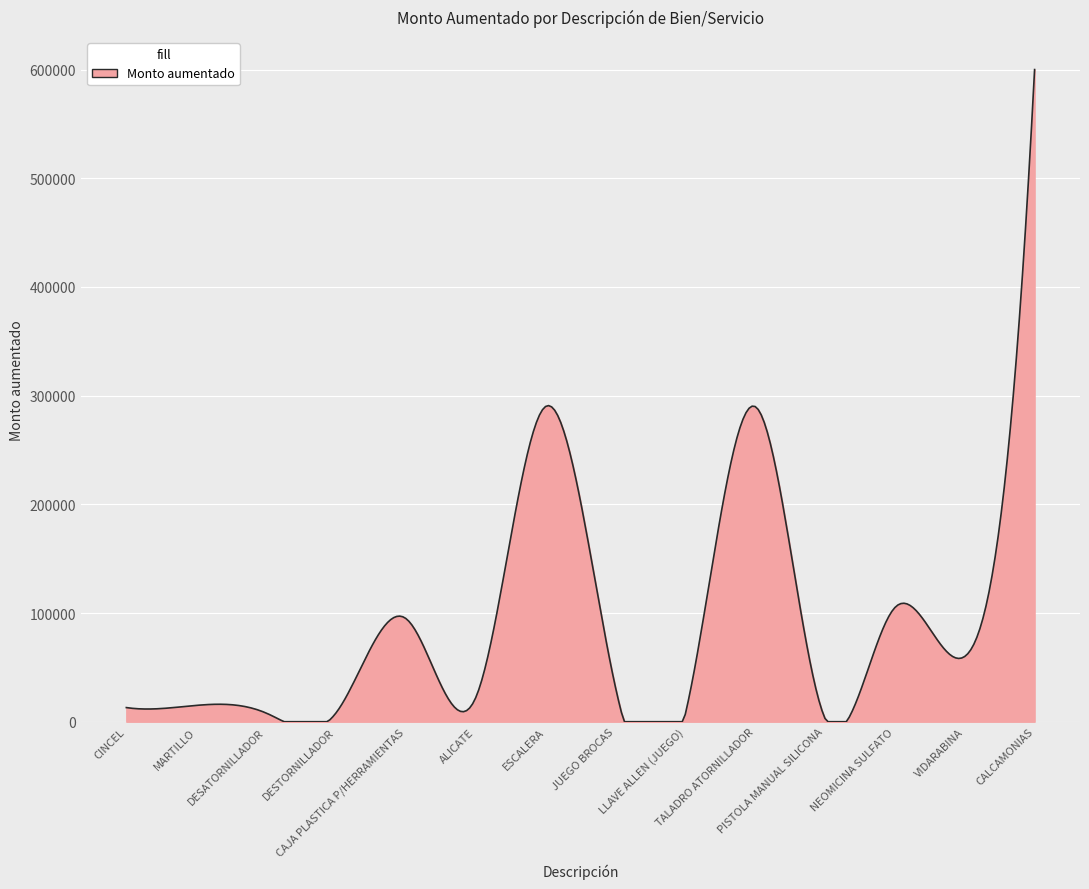

What is the difference between the maximum and minimum values?

600000.0